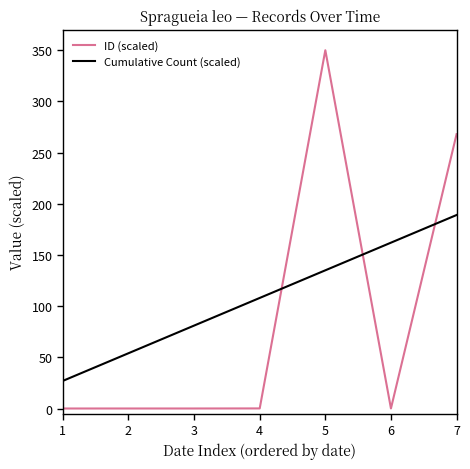

How many lines are shown in the chart?

2